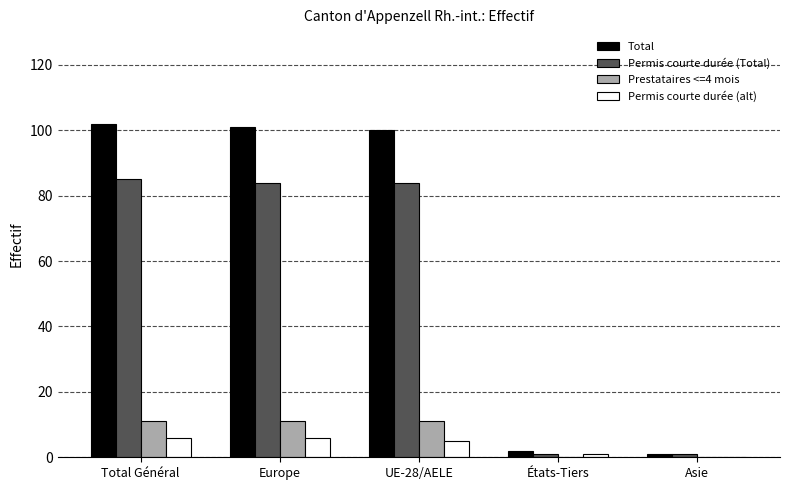

True or false: Permis courte durée (alt) has a value of 0 at Asie.

True